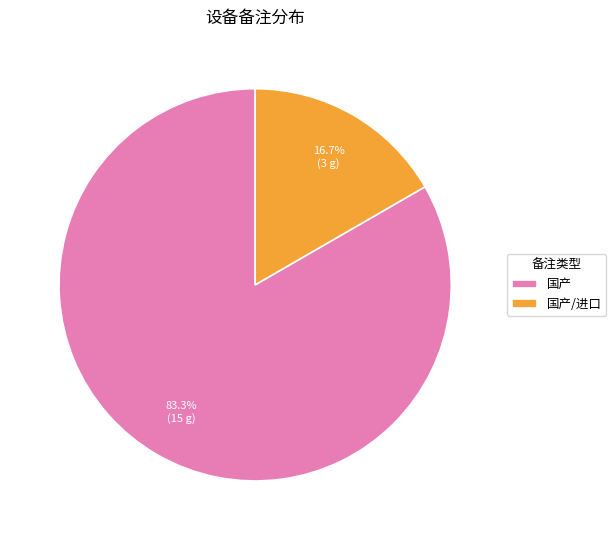

Does 国产 account for over 50% of the chart?

Yes